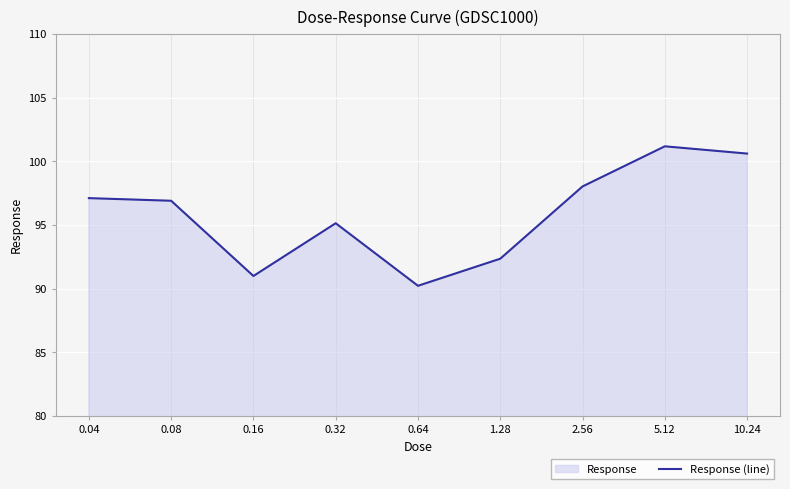

Approximately how many times larger is the value at 2.56 compared to 5.12?

1.0